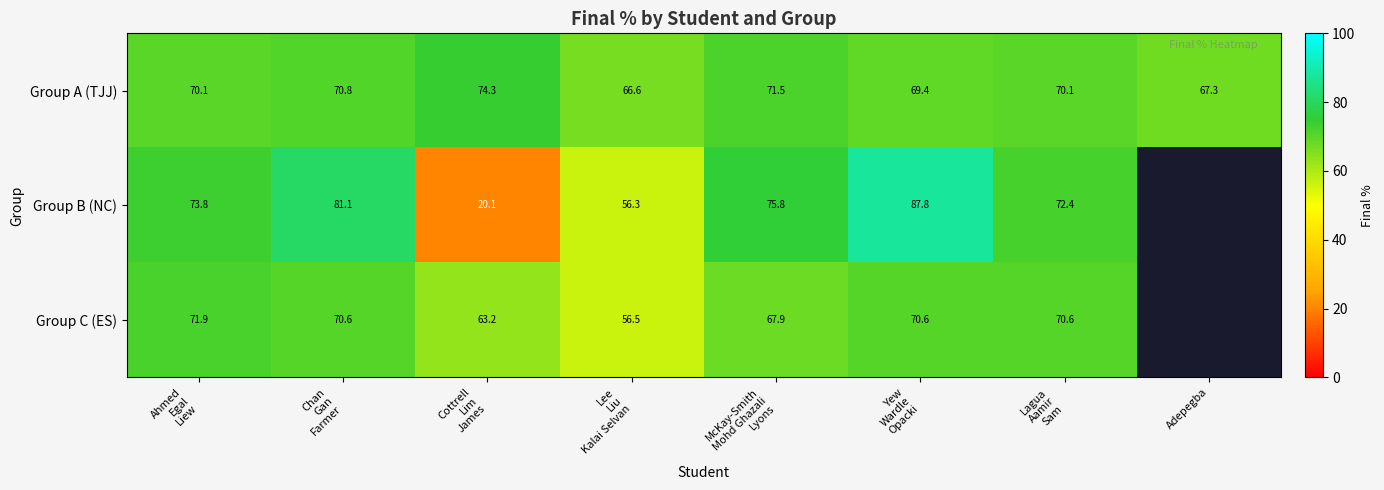

At how many categories does at least one series exceed 37?

8